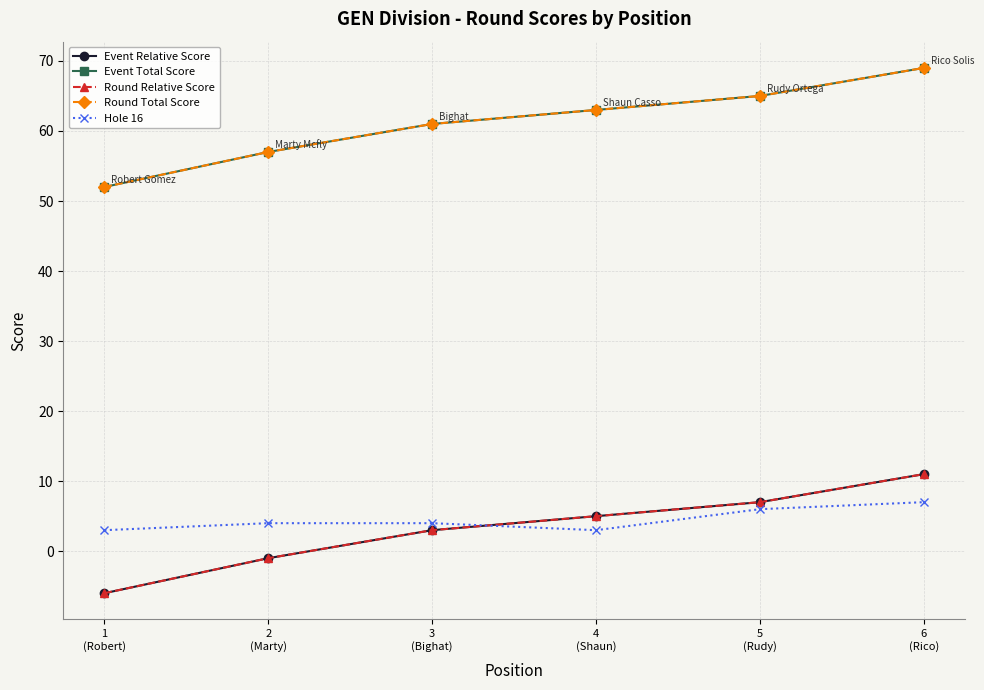

Is this an area chart (filled region under the line)?

No